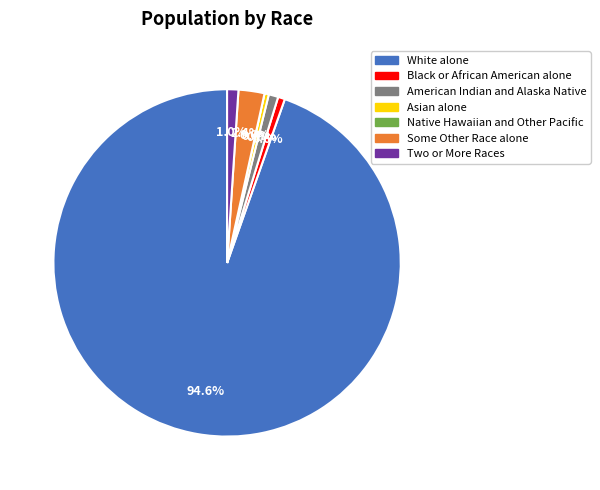

What percentage is NOT represented by Two or More Races?

99.0%